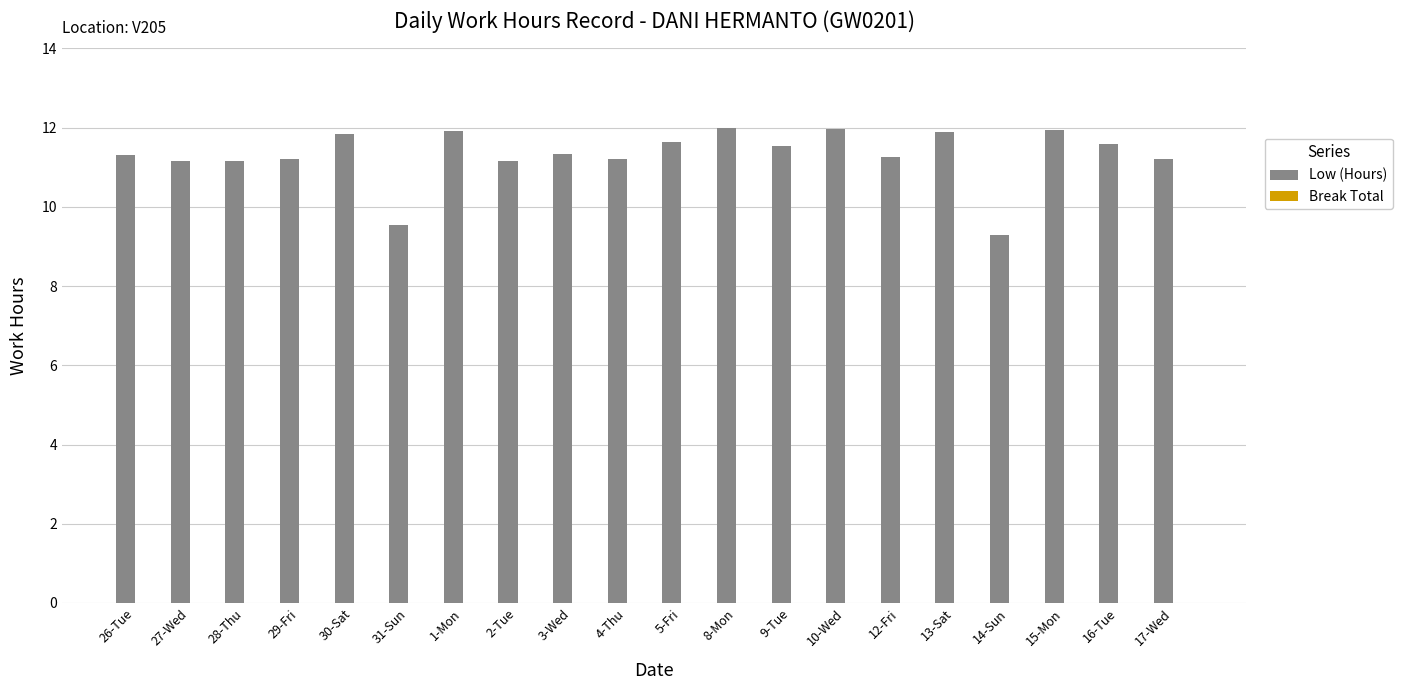

What is the average value?

11.3